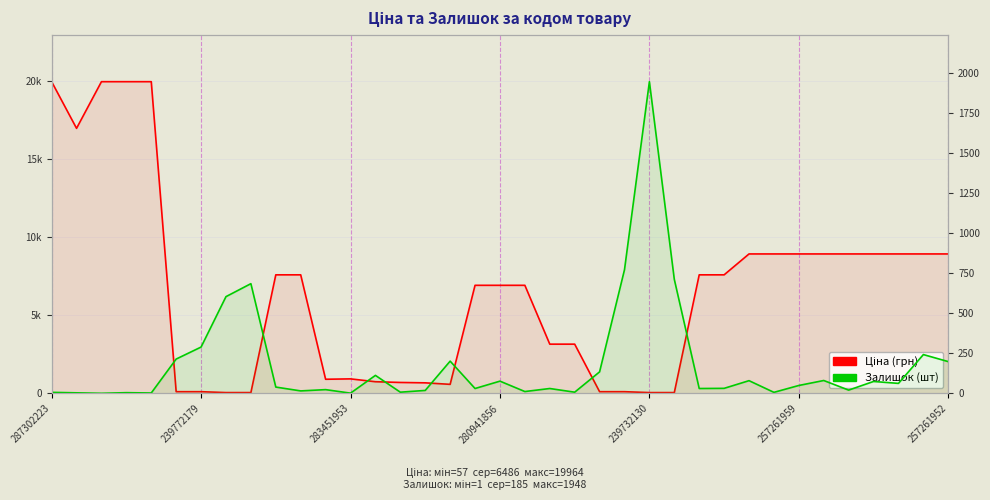

The Залишок series shows 31.0 at 17. True or false?

True